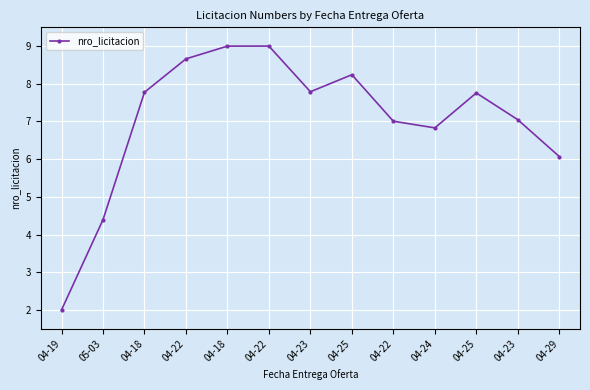

Which has a higher value, 04-19 or 04-18?

04-18